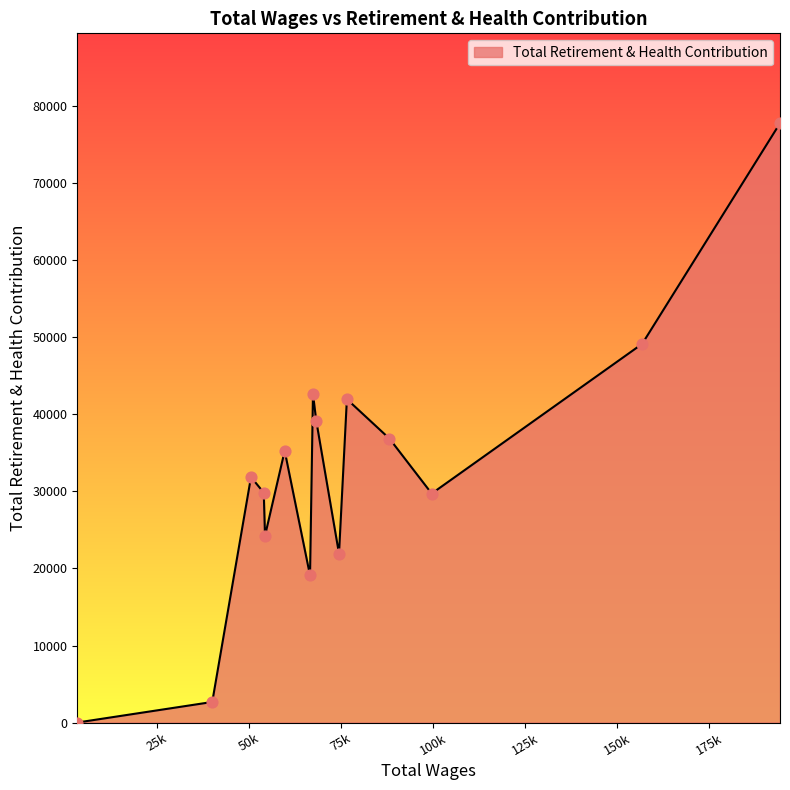

What is the maximum value shown in the chart?

77814